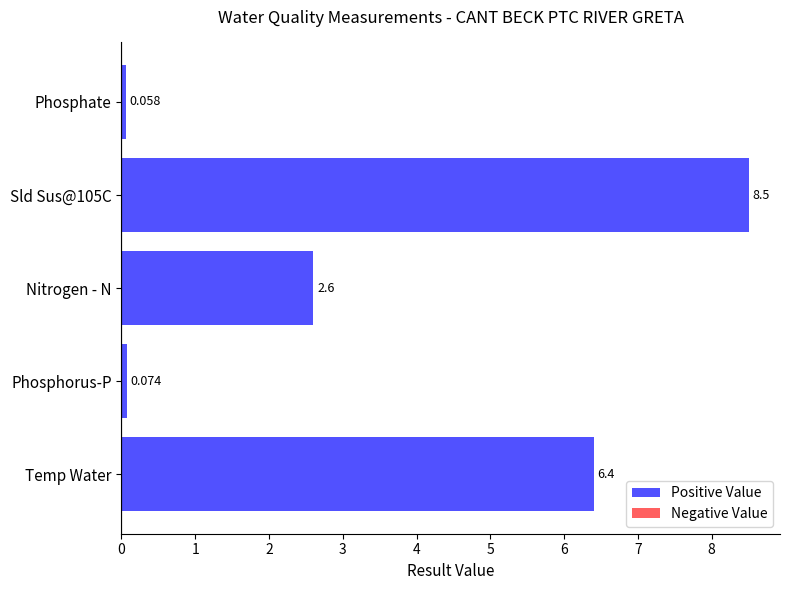

At which category does the chart reach its minimum across all series?

Phosphate